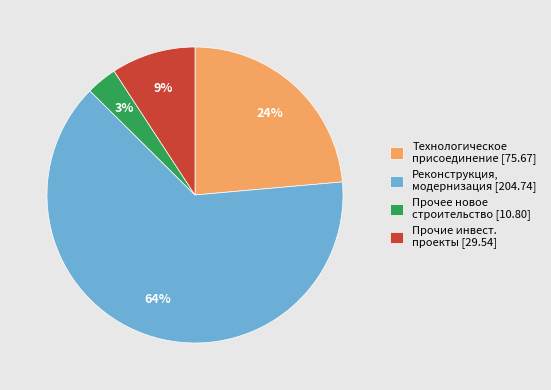

The Реконструкция, модернизация [204.74] slice represents 75% of the pie. True or false?

False